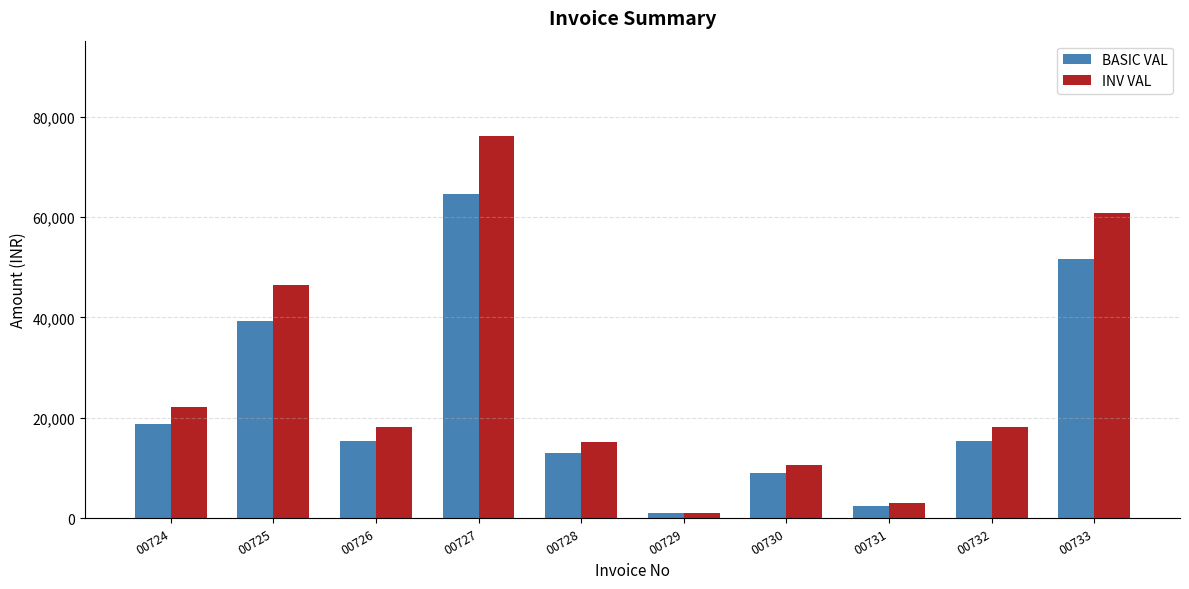

Is it true that BASIC VAL equals 2460.0 at 00731?

True